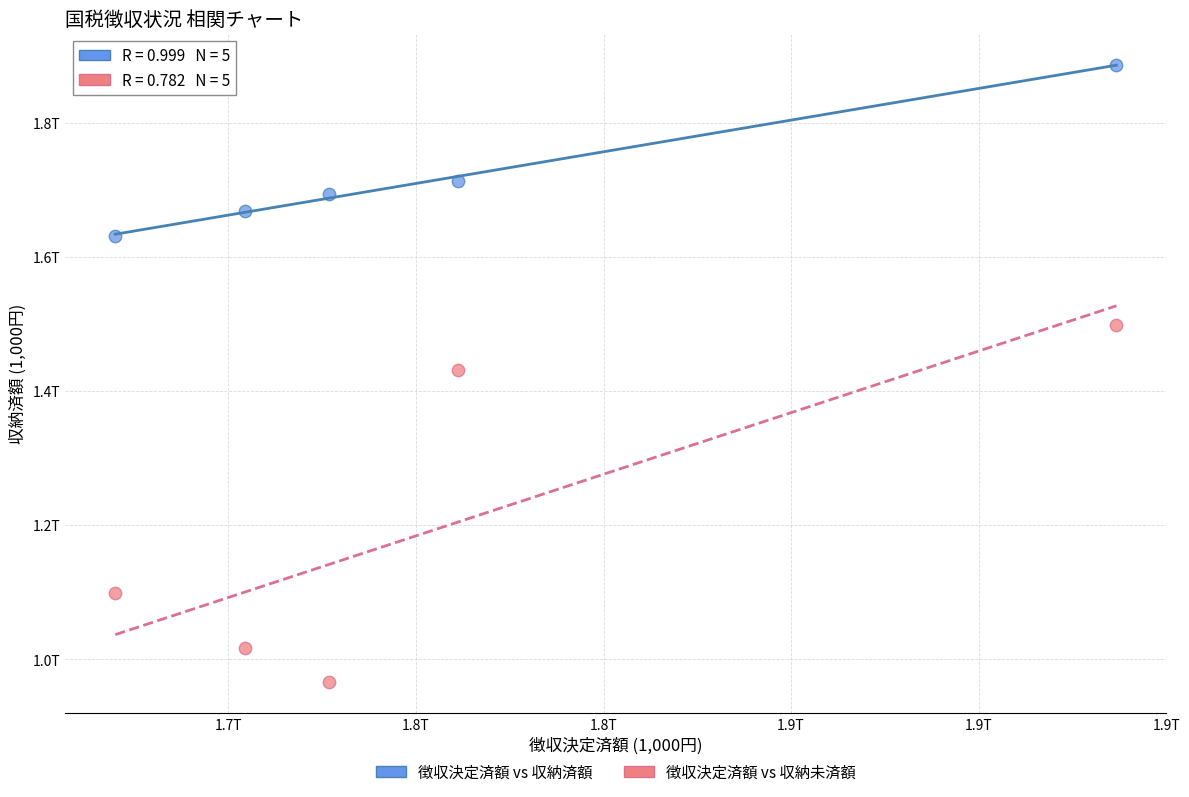

What are all the series names shown in the legend?

徴収決定済額 vs 収納済額, 徴収決定済額 vs 収納未済額